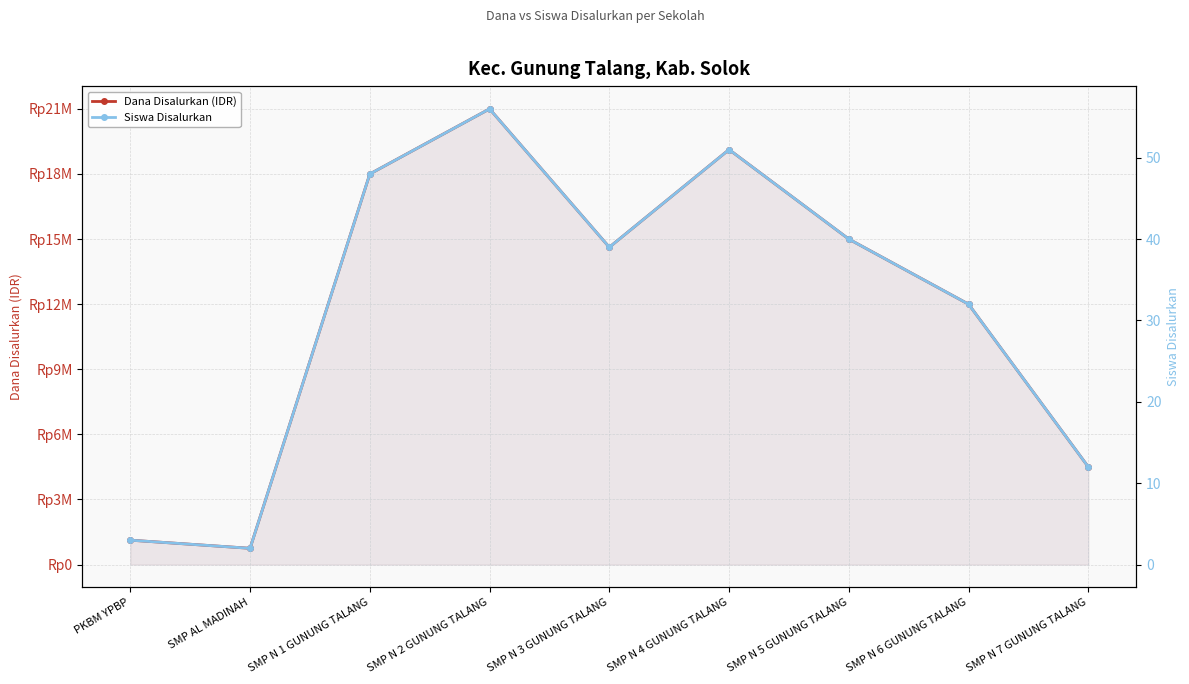

How many data points in Siswa Disalurkan are less than 39?

4